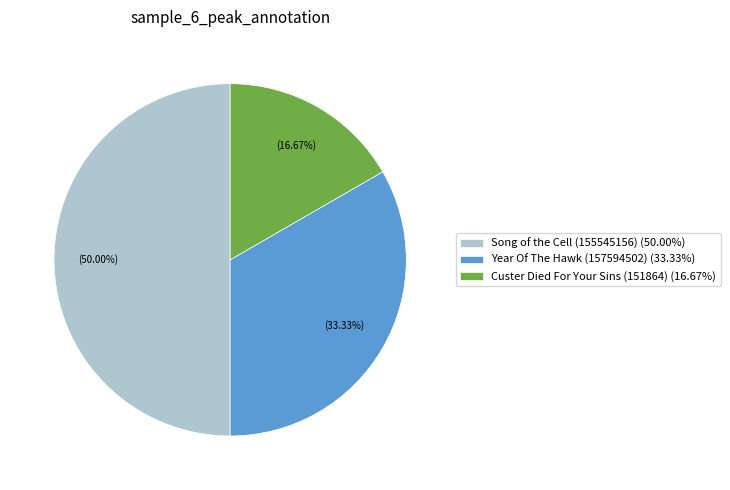

To the nearest percent, what is the difference between the Custer Died For Your Sins (151864) and Song of the Cell (155545156) slice percentages?

33%